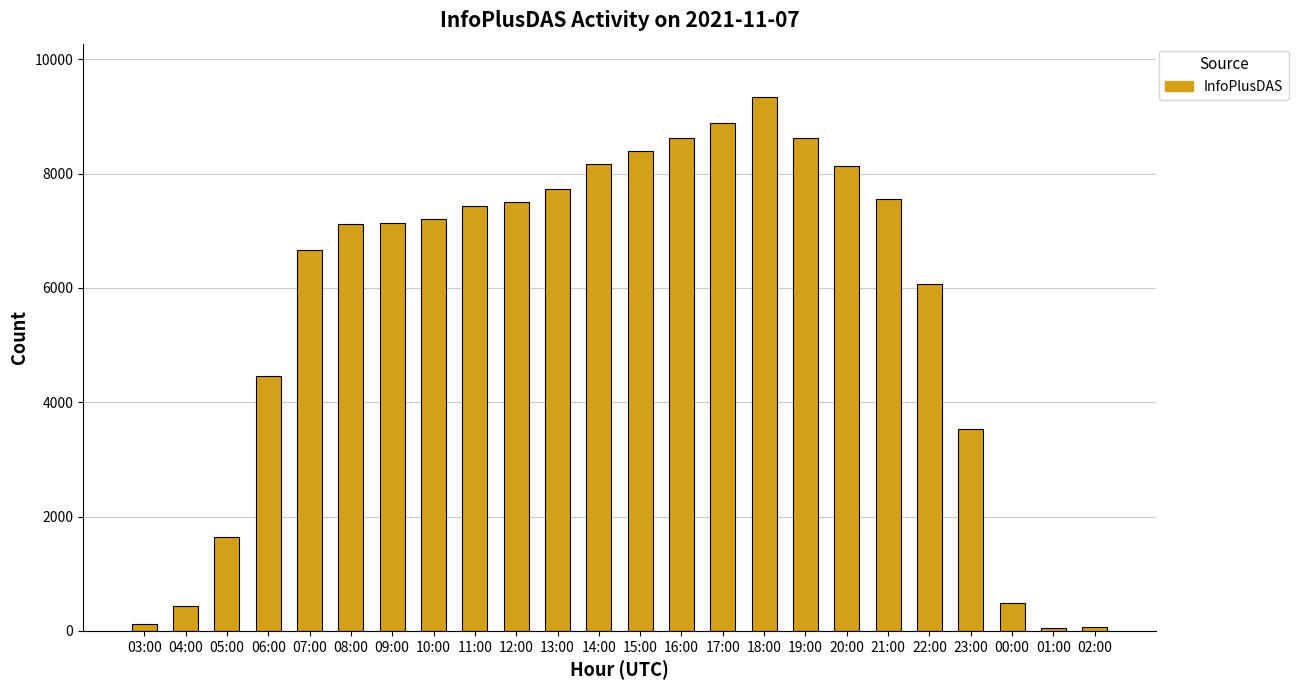

What is the sum of all values?

135400